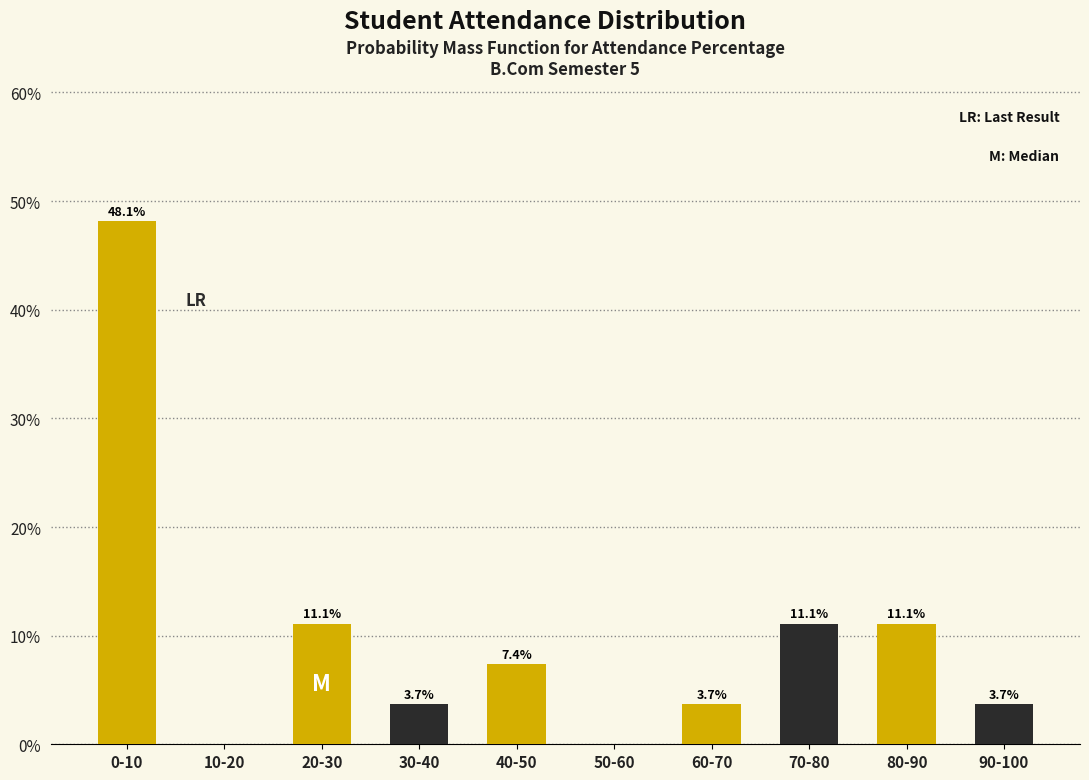

At which category does the chart reach its peak across all series?

0-10